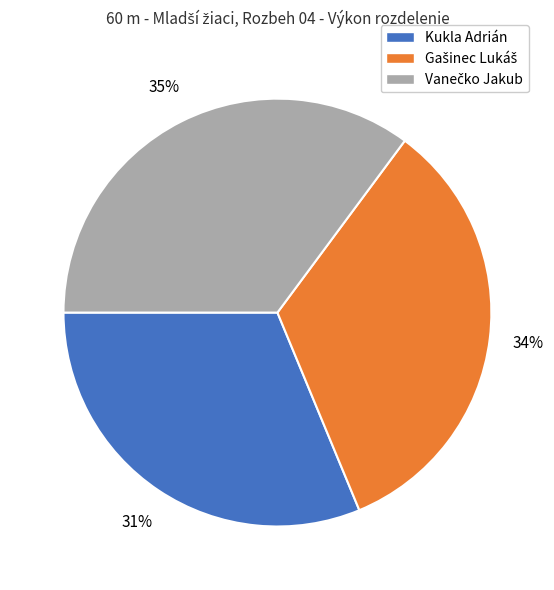

The Kukla Adrián slice represents 31% of the pie. True or false?

True